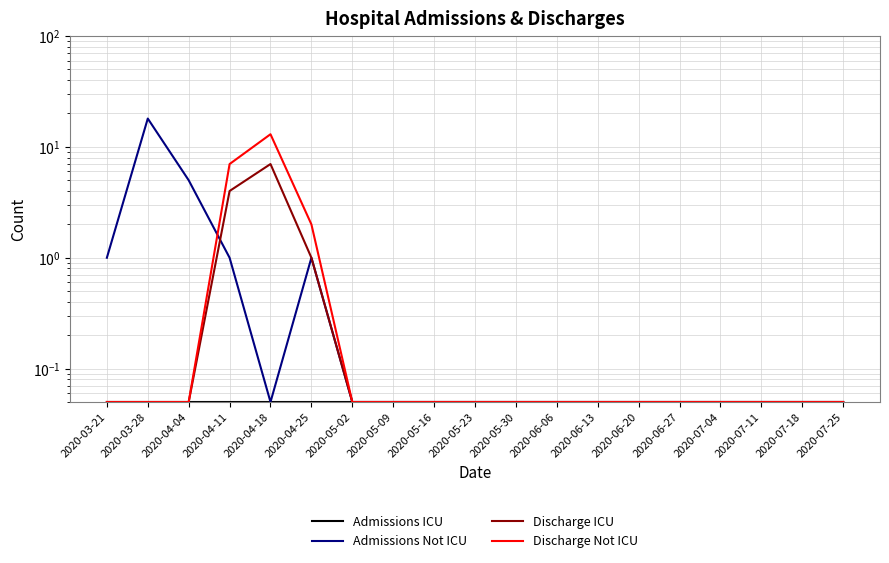

Which series has the largest total across all categories?

Admissions Not ICU